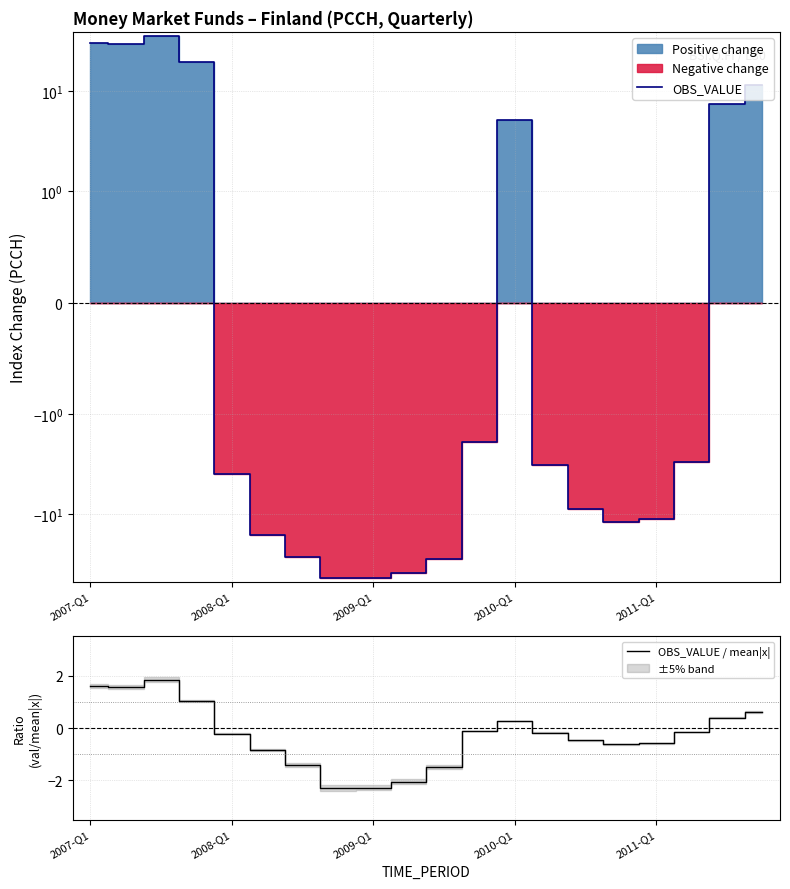

What is the total value across all series at 5?

-17.0